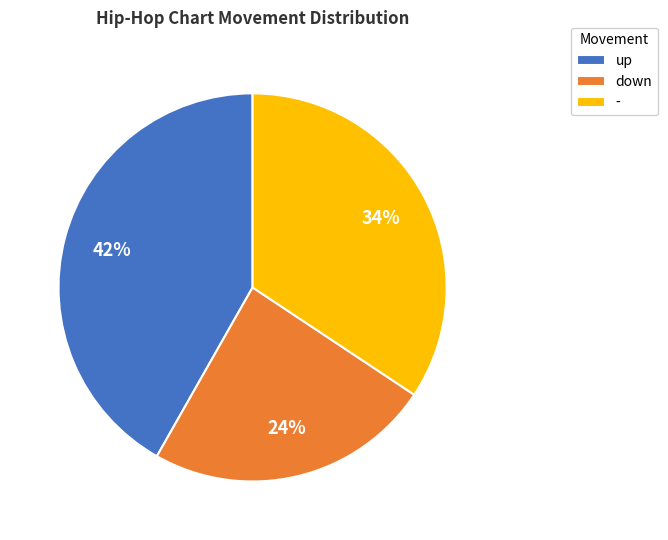

To the nearest percent, what is the difference between the largest and smallest slice percentages?

18%